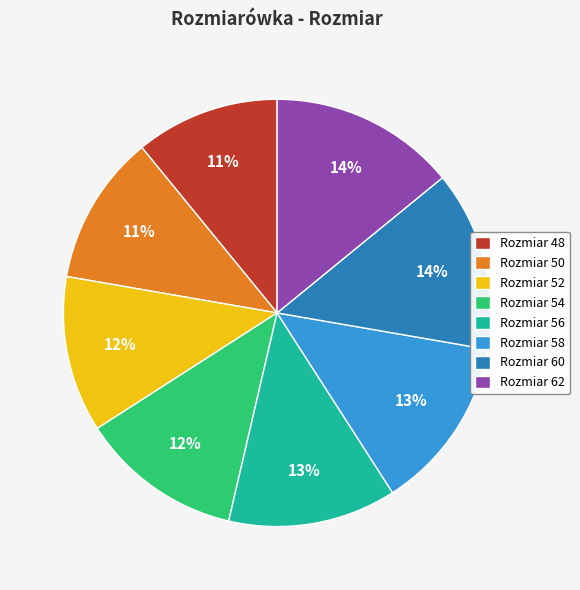

How many slices are in this pie chart?

8